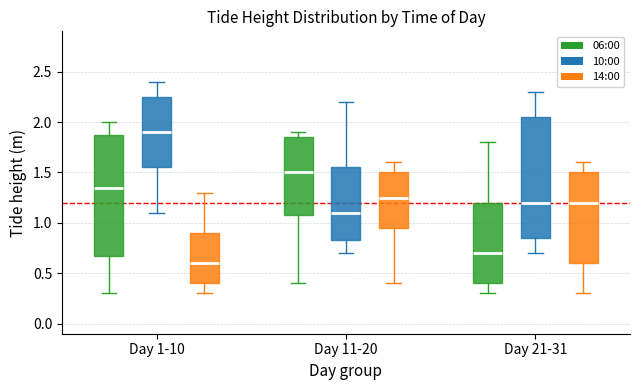

Reading left to right, read every box against the y-axis: the position of its median line, the range the box covers, and the ends of its whiskers. The values are not printed on the chart, so give them approximately, as read against the axis.

Day 1-10 (06:00): median 1.35, box 0.70 to 1.90, whiskers 0.30 to 2.00
Day 1-10 (10:00): median 1.90, box 1.55 to 2.25, whiskers 1.10 to 2.40
Day 1-10 (14:00): median 0.60, box 0.40 to 0.90, whiskers 0.30 to 1.30
Day 11-20 (06:00): median 1.50, box 1.10 to 1.85, whiskers 0.40 to 1.90
Day 11-20 (10:00): median 1.10, box 0.85 to 1.55, whiskers 0.70 to 2.20
Day 11-20 (14:00): median 1.25, box 0.95 to 1.50, whiskers 0.40 to 1.60
Day 21-31 (06:00): median 0.70, box 0.40 to 1.20, whiskers 0.30 to 1.80
Day 21-31 (10:00): median 1.20, box 0.85 to 2.05, whiskers 0.70 to 2.30
Day 21-31 (14:00): median 1.20, box 0.60 to 1.50, whiskers 0.30 to 1.60